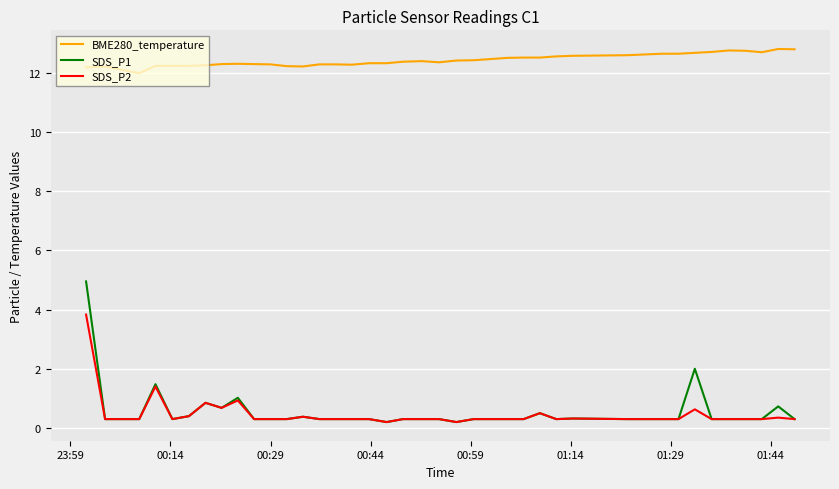

True or false: SDS_P2 has more than 1 interior local peaks.

True